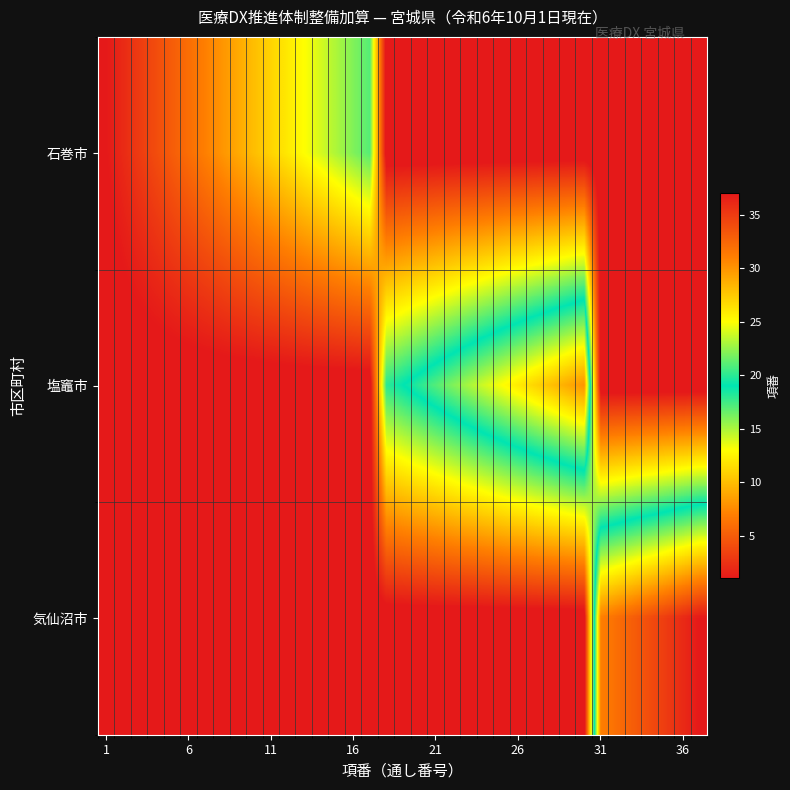

Reading left to right, what are all the values shown in this chart?

石巻市: 1	2	3	4	5	6	7	8	9	10	11	12	13	14	15	16	17	0	0	0	0	0	0	0	0	0	0	0	0	0	0	0	0	0	0	0	0
塩竈市: 0	0	0	0	0	0	0	0	0	0	0	0	0	0	0	0	0	18	19	20	21	22	23	24	25	26	27	28	29	30	0	0	0	0	0	0	0
気仙沼市: 0	0	0	0	0	0	0	0	0	0	0	0	0	0	0	0	0	0	0	0	0	0	0	0	0	0	0	0	0	0	31	32	33	34	35	36	37